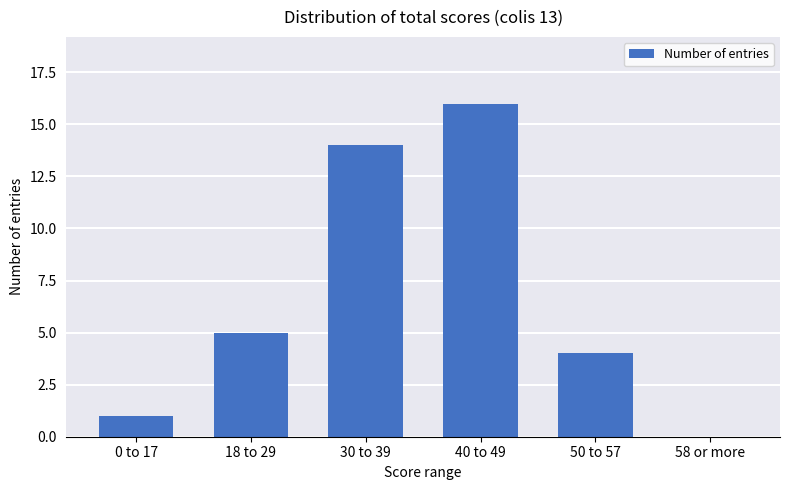

Reading left to right, list all the values displayed in this chart.

1	5	14	16	4	0